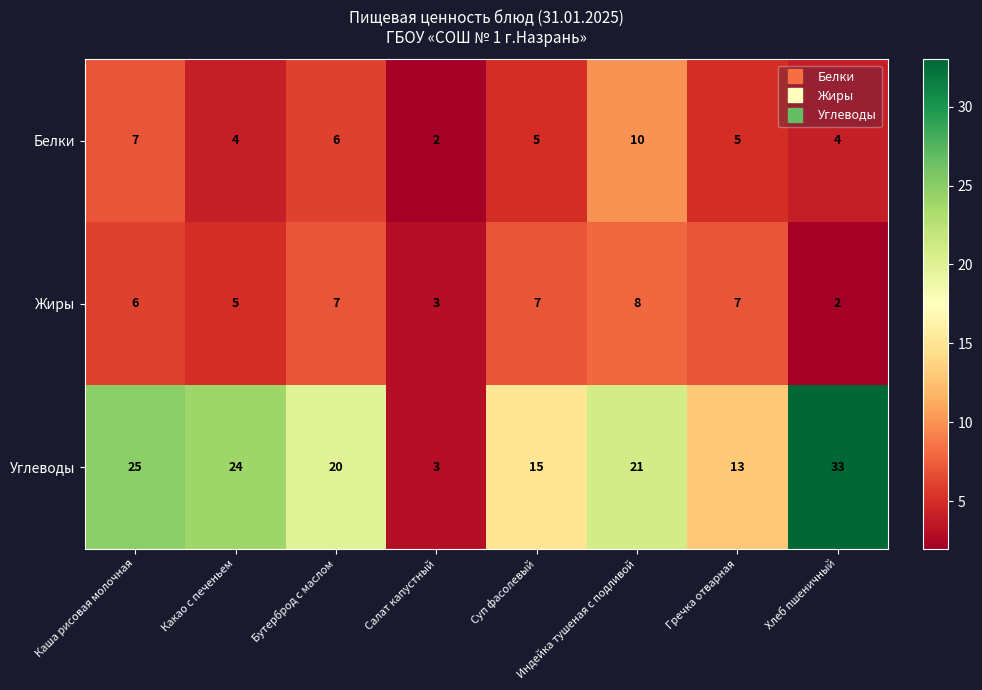

List the series in order of their peak value, highest first.

Углеводы, Белки, Жиры